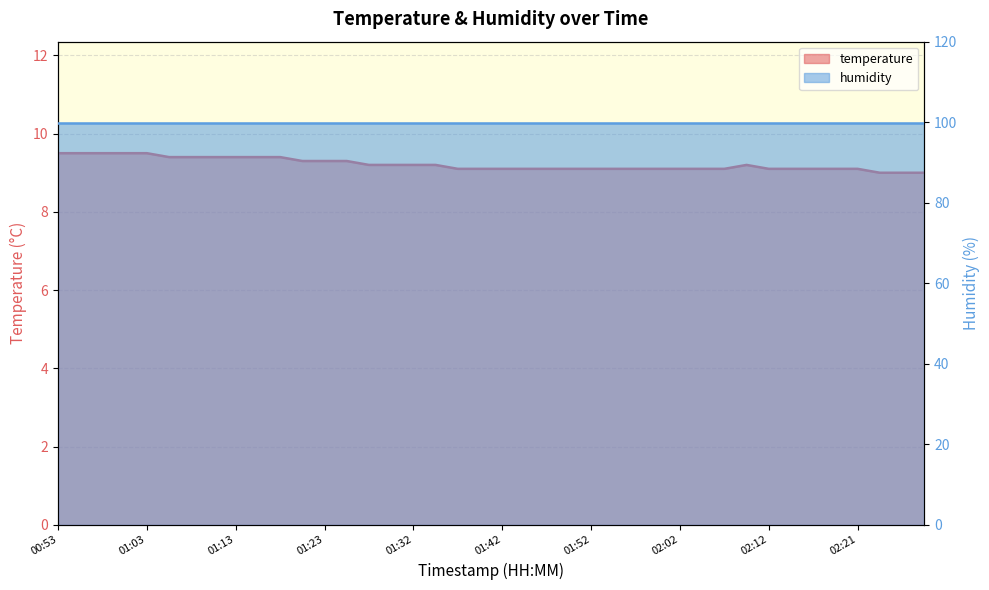

Reading left to right, list all the values displayed in this chart.

9.5	9.5	9.5	9.5	9.5	9.4	9.4	9.4	9.4	9.4	9.4	9.3	9.3	9.3	9.2	9.2	9.2	9.2	9.1	9.1	9.1	9.1	9.1	9.1	9.1	9.1	9.1	9.1	9.1	9.1	9.1	9.2	9.1	9.1	9.1	9.1	9.1	9.0	9.0	9.0